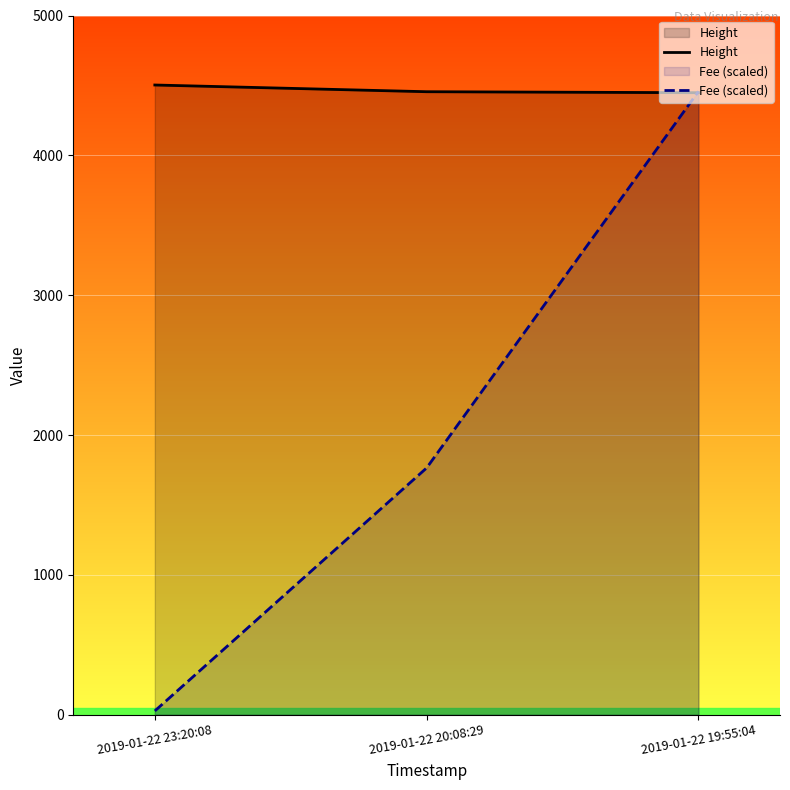

Where does the Fee (scaled) series first go above 1764?

2019-01-22 20:08:29